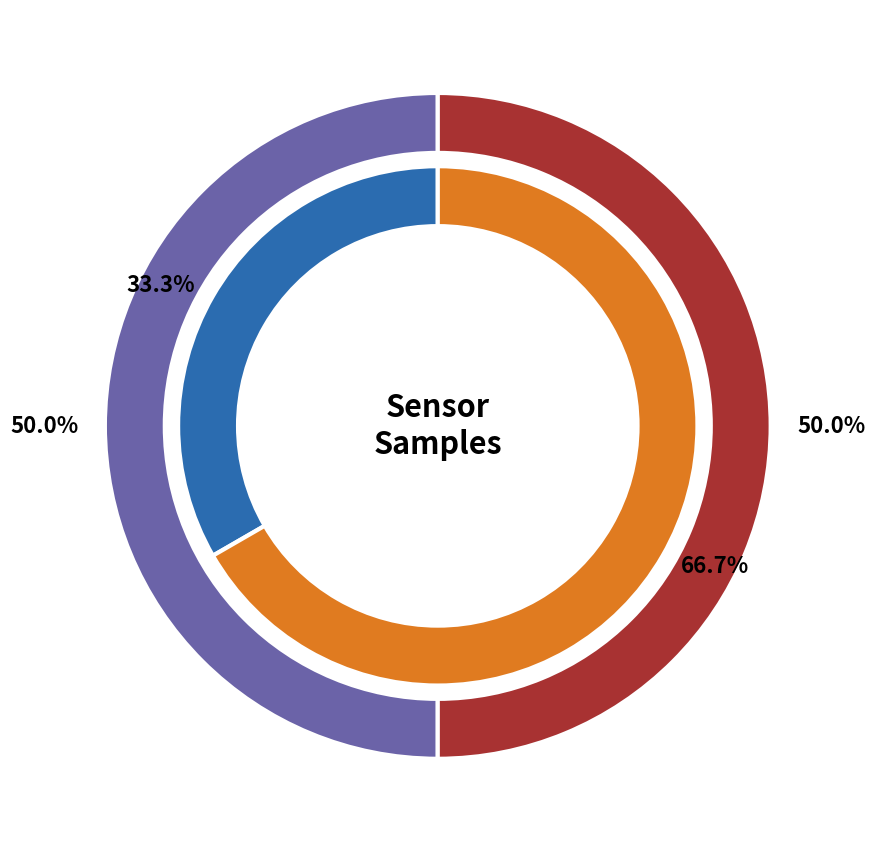

Combined, do 30 and 39 account for over 50%?

No